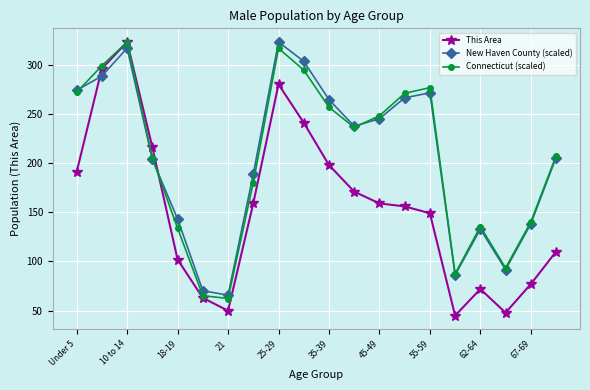

Which series has the largest range (max minus min)?

This Area